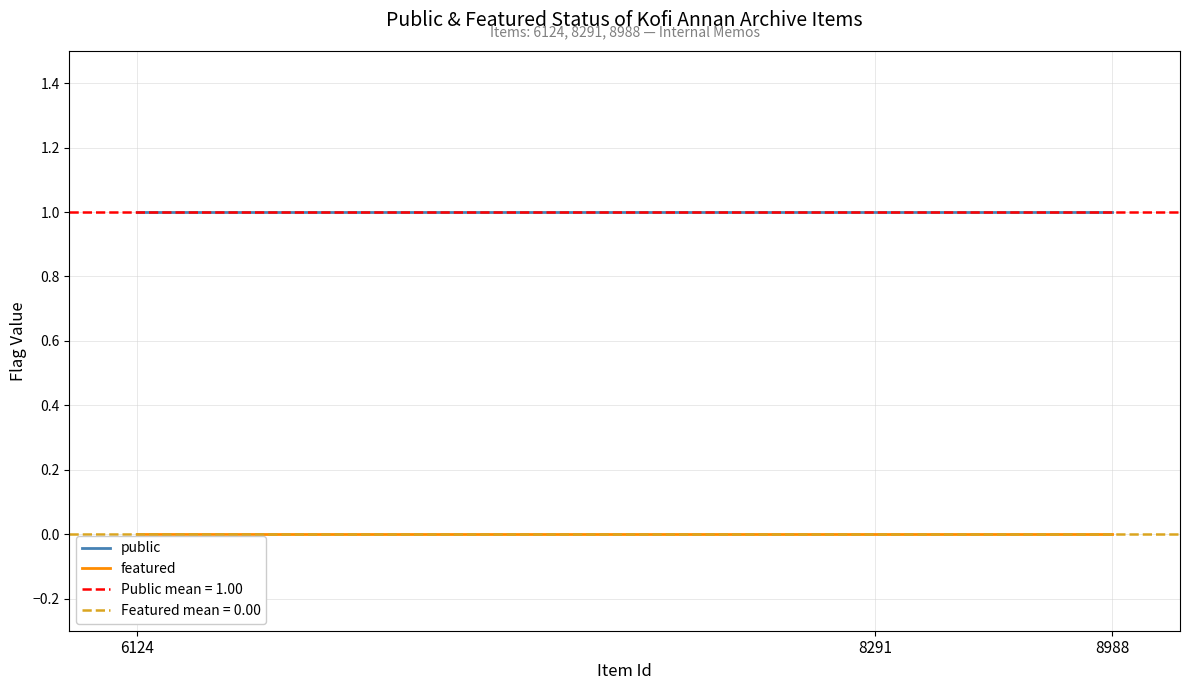

Rank the series at 8291 from lowest to highest value.

featured, public